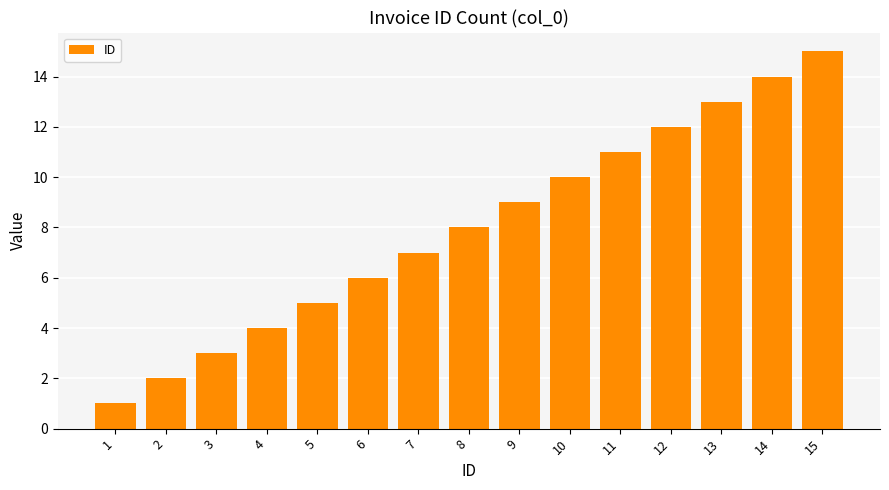

How many distinct data groups are displayed?

1